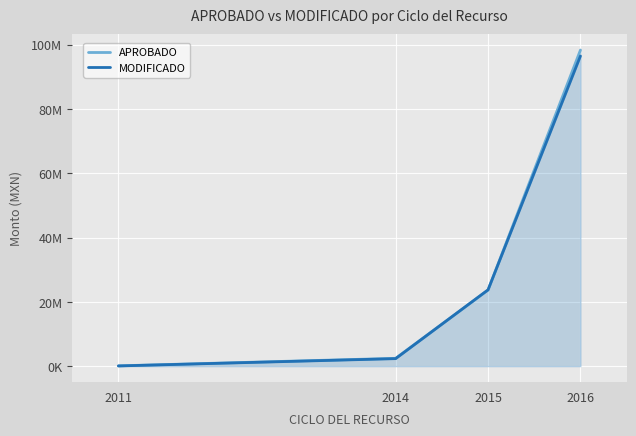

What is the total value across all series at 2011?

153168.6